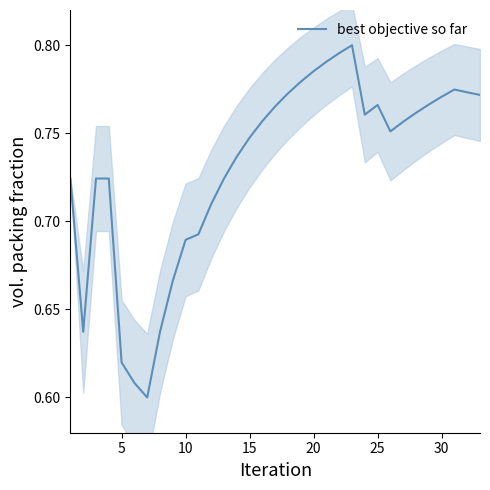

The best objective so far series shows 1.1 at 30. True or false?

False